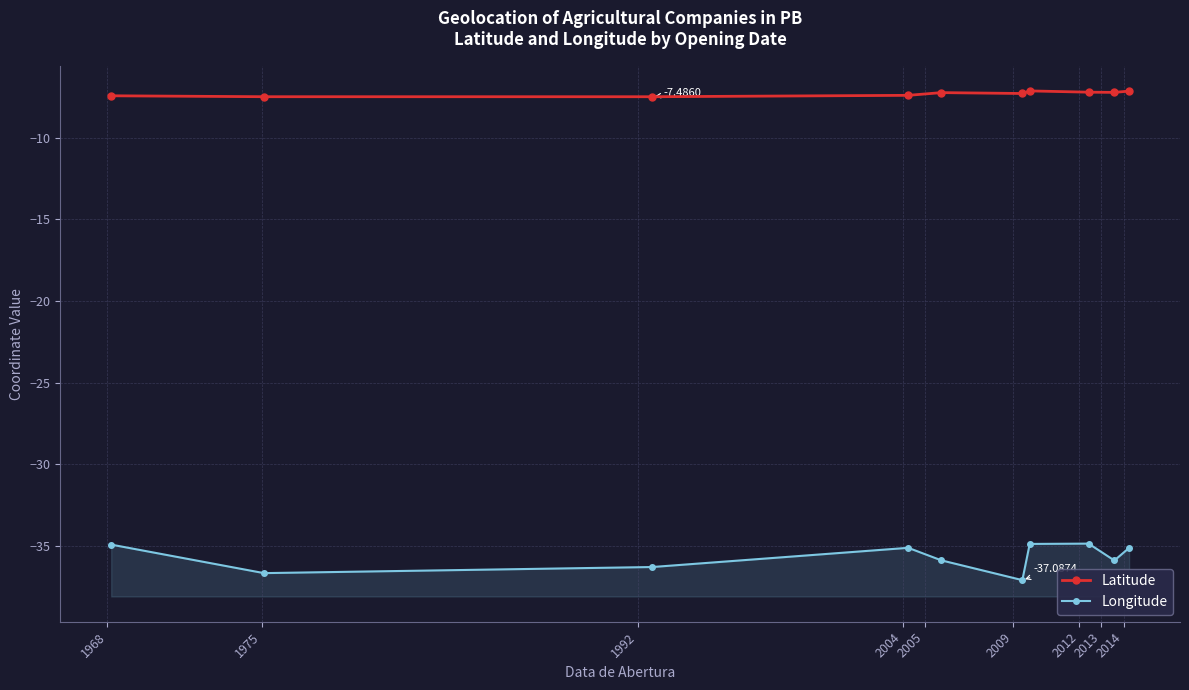

How many data points in Longitude are above -35?

3